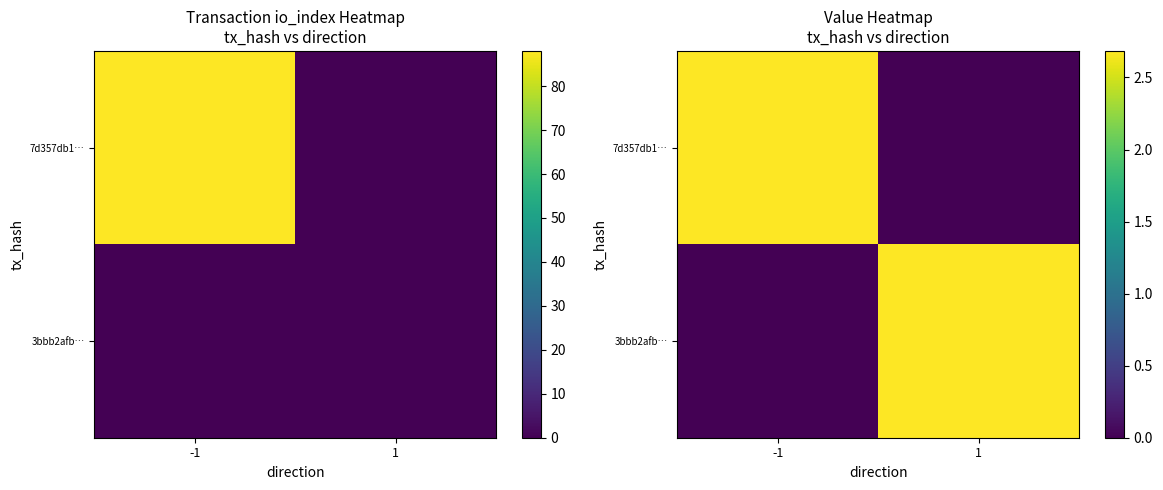

How many series are shown in this chart?

2